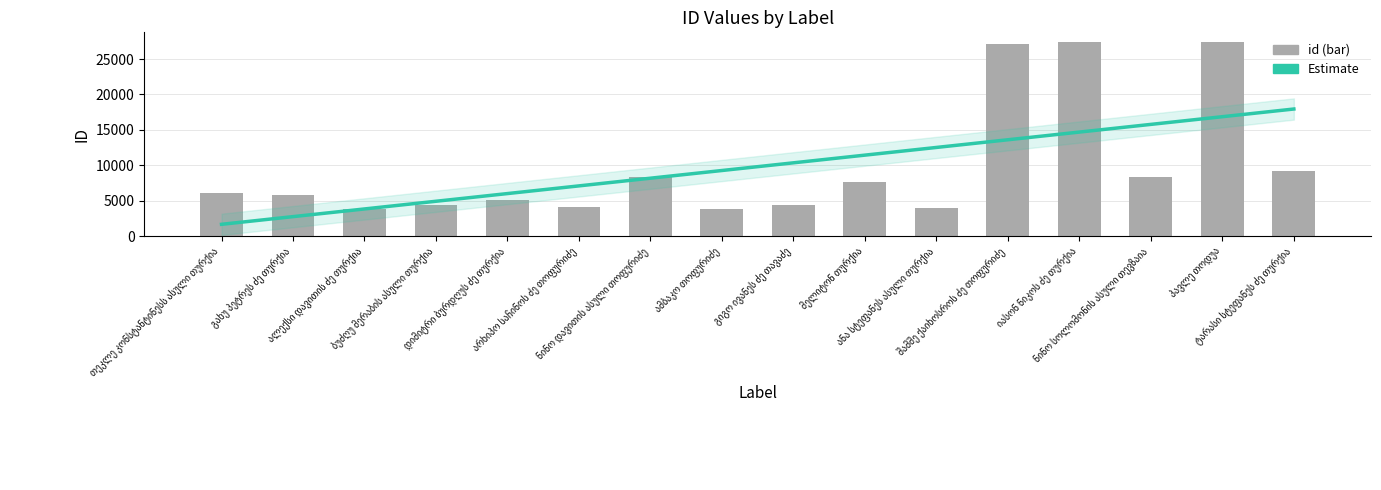

What is the difference between the maximum and minimum values?

23574